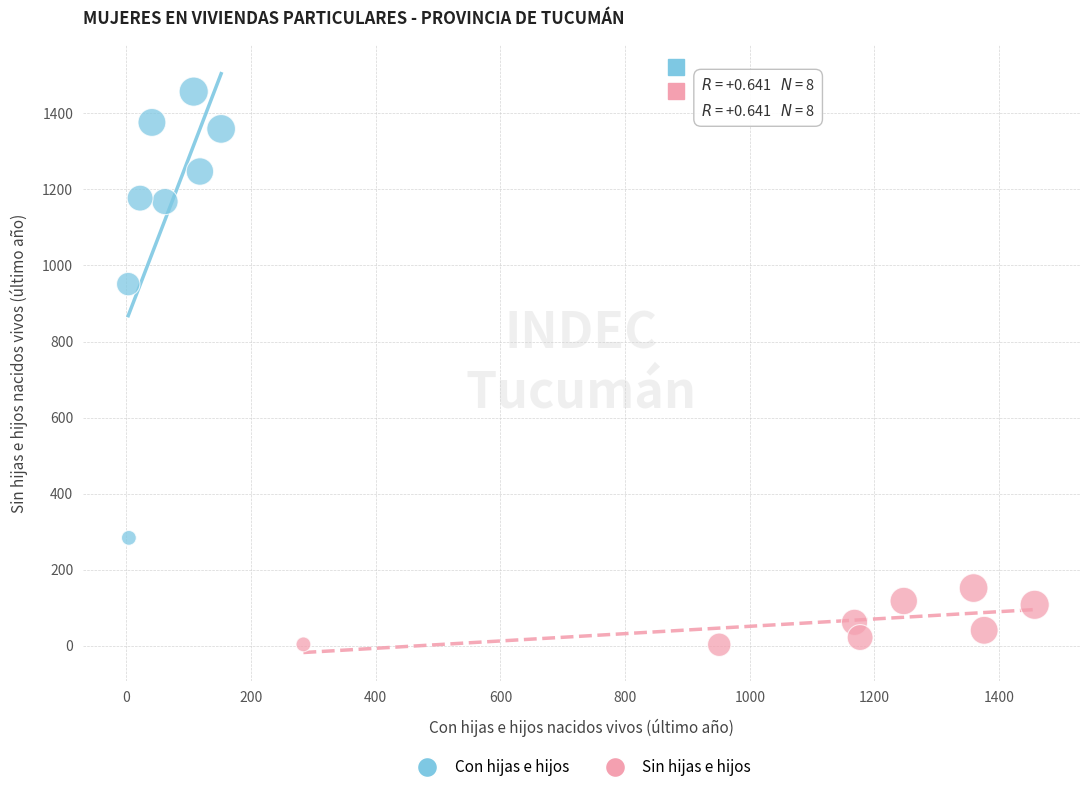

Which series reaches the minimum Y coordinate?

Sin hijas e hijos